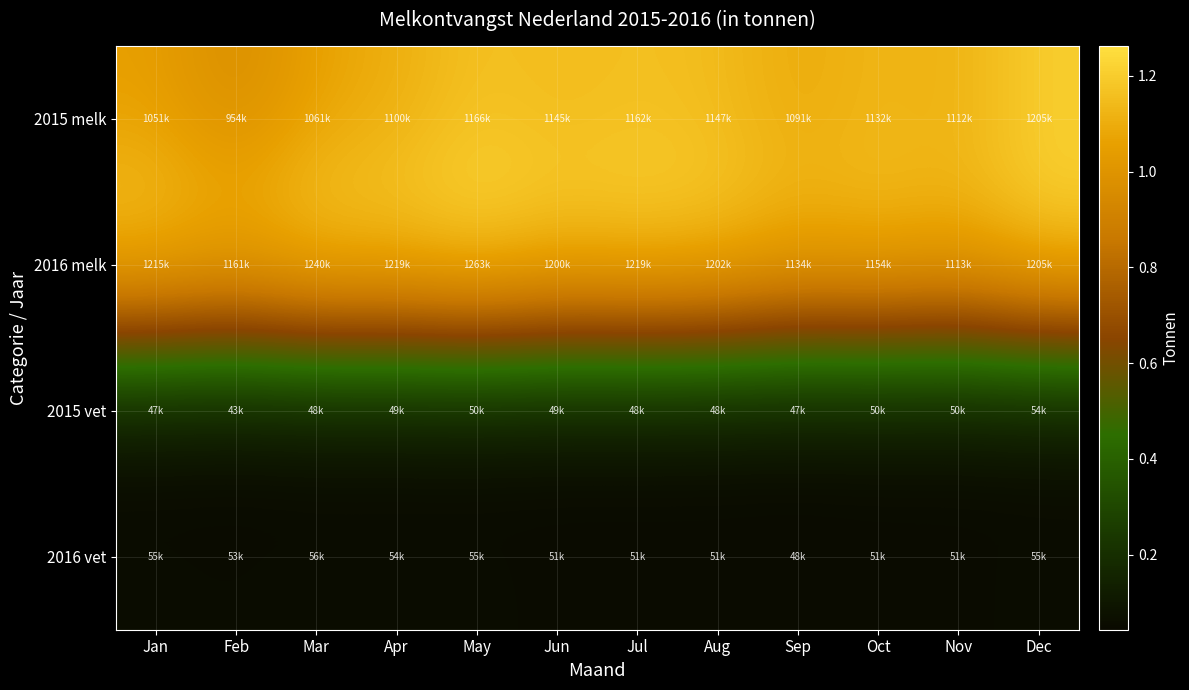

List the series in order of their peak value, highest first.

2016 melk, 2015 melk, 2016 vet, 2015 vet